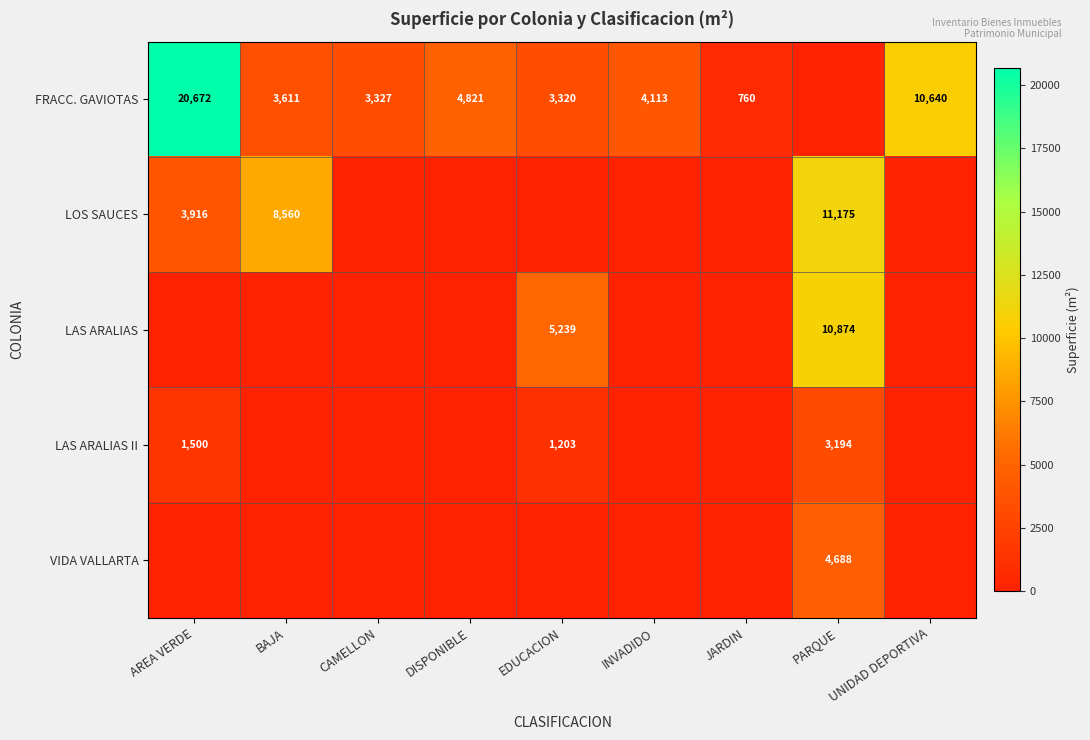

What is the total value across all series at INVADIDO?

4113.4